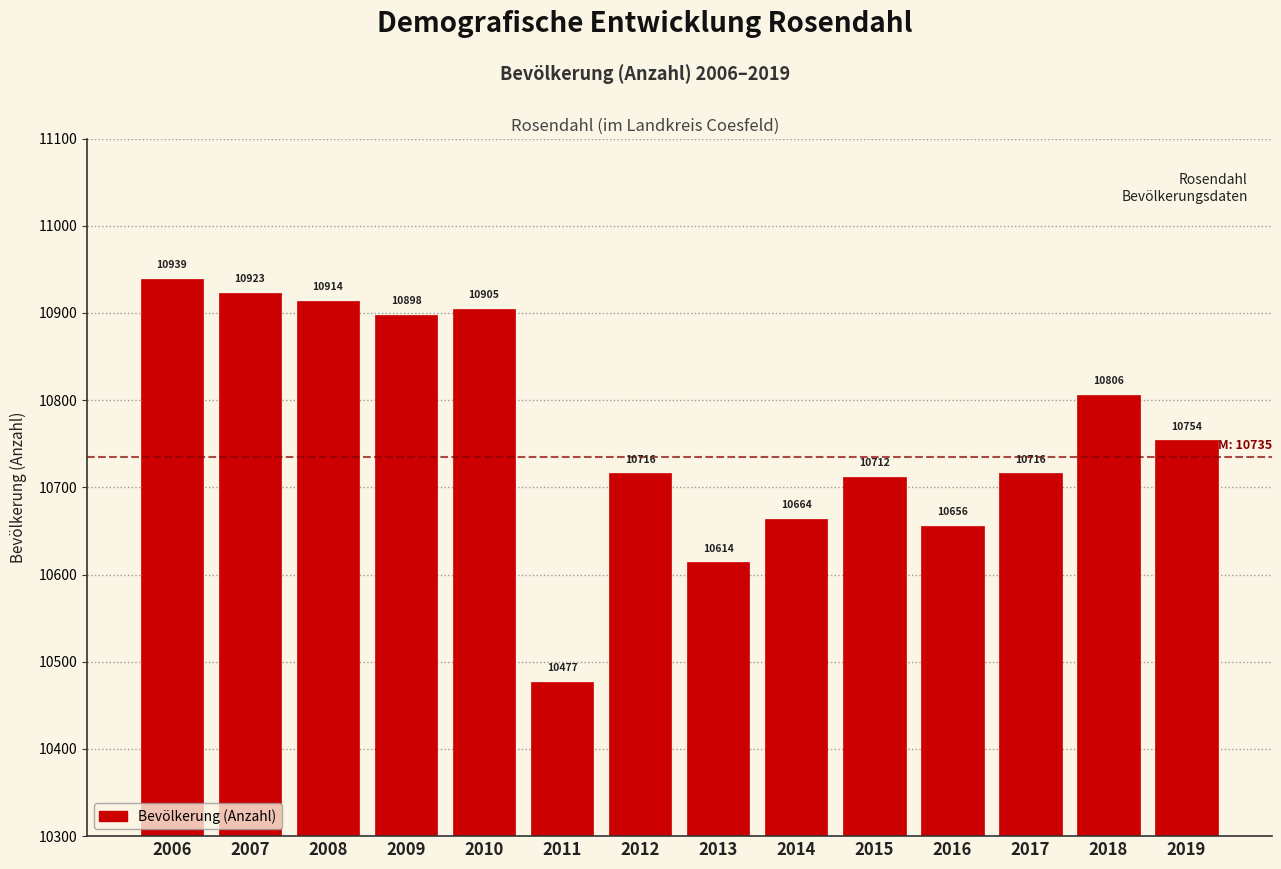

Reading right to left, list all the values displayed in this chart.

2019=10754	2018=10806	2017=10716	2016=10656	2015=10712	2014=10664	2013=10614	2012=10716	2011=10477	2010=10905	2009=10898	2008=10914	2007=10923	2006=10939